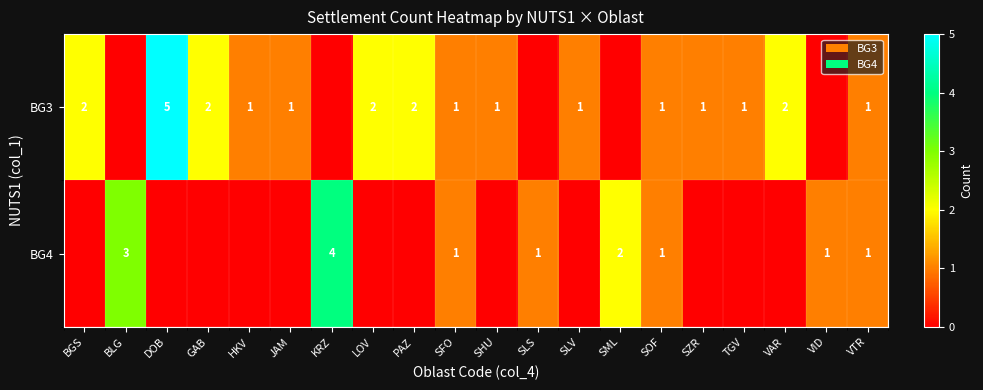

The value of row_0 at VAR is 2. True or false?

True